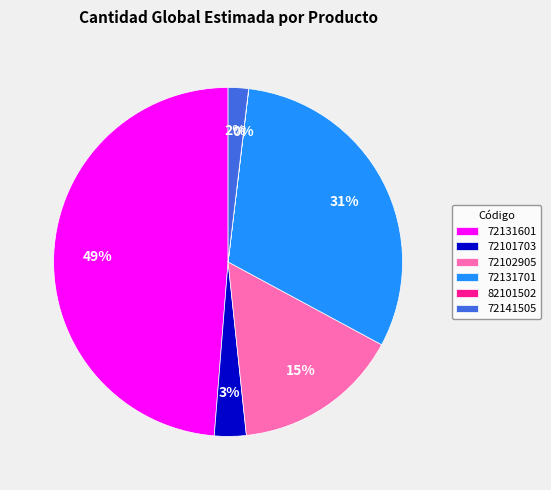

To the nearest percent, what percentage of the pie is 72131601?

49%